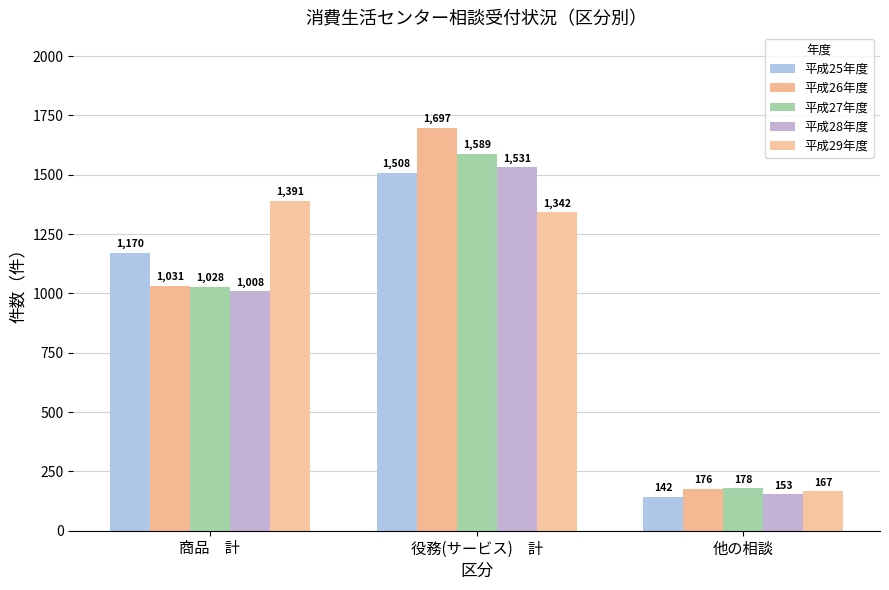

At which category is the sum across all series the highest?

役務(サービス)　計